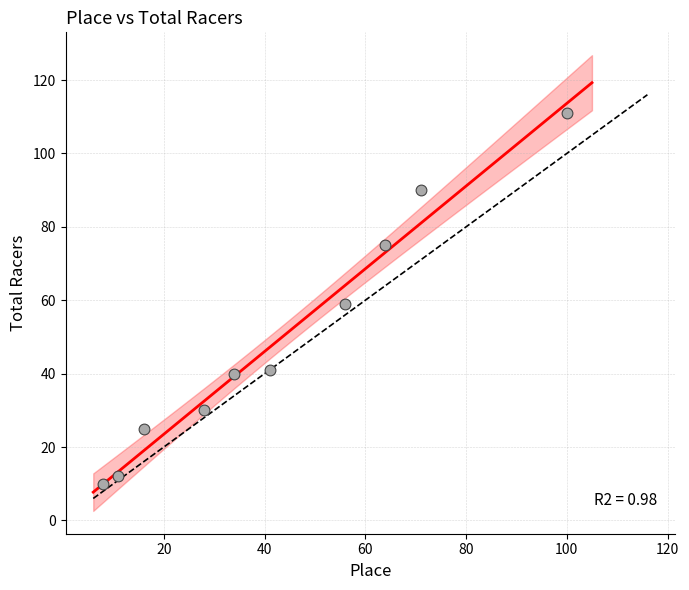

What is the range of X values (max minus min)?

92